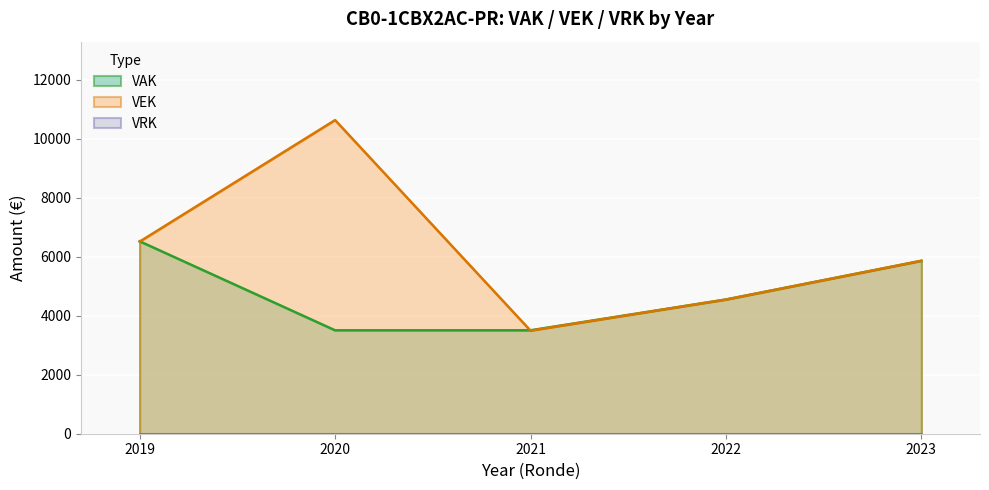

How many data points in VEK are above 5859?

2